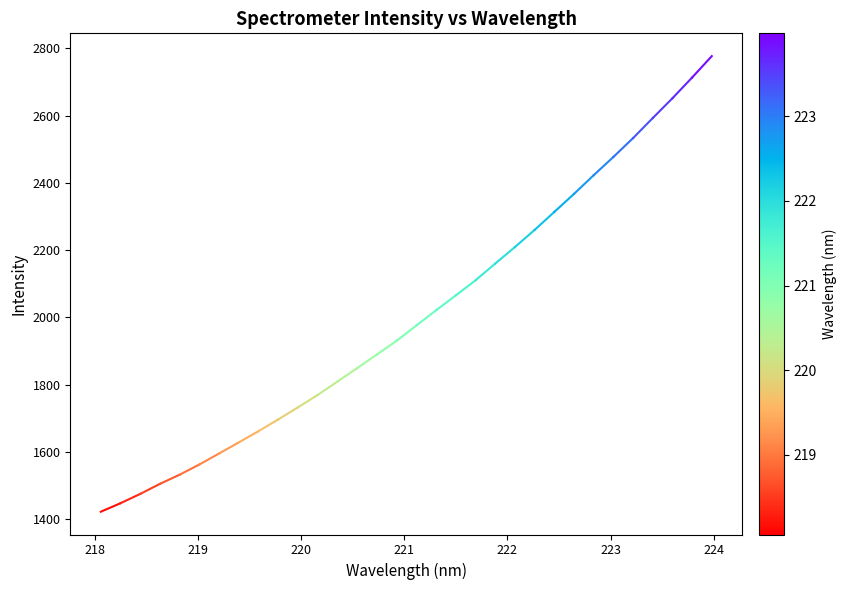

What is the minimum value shown in the chart?

1421.9